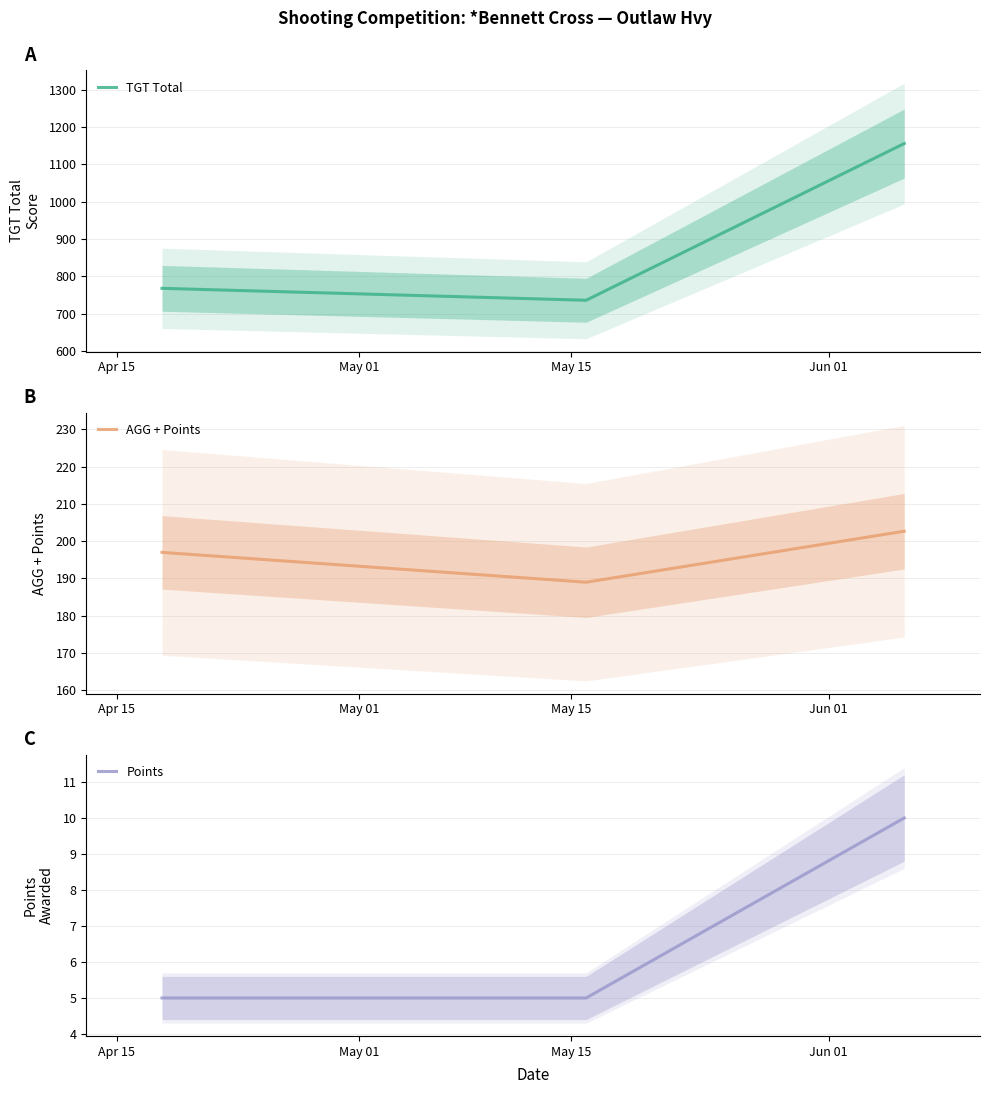

What is the highest value of the Points series?

10